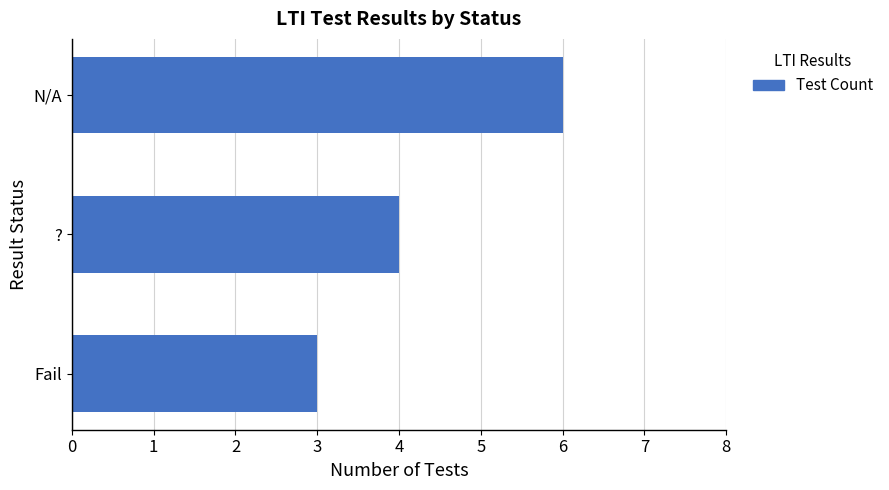

Count the number of data series in this chart.

1